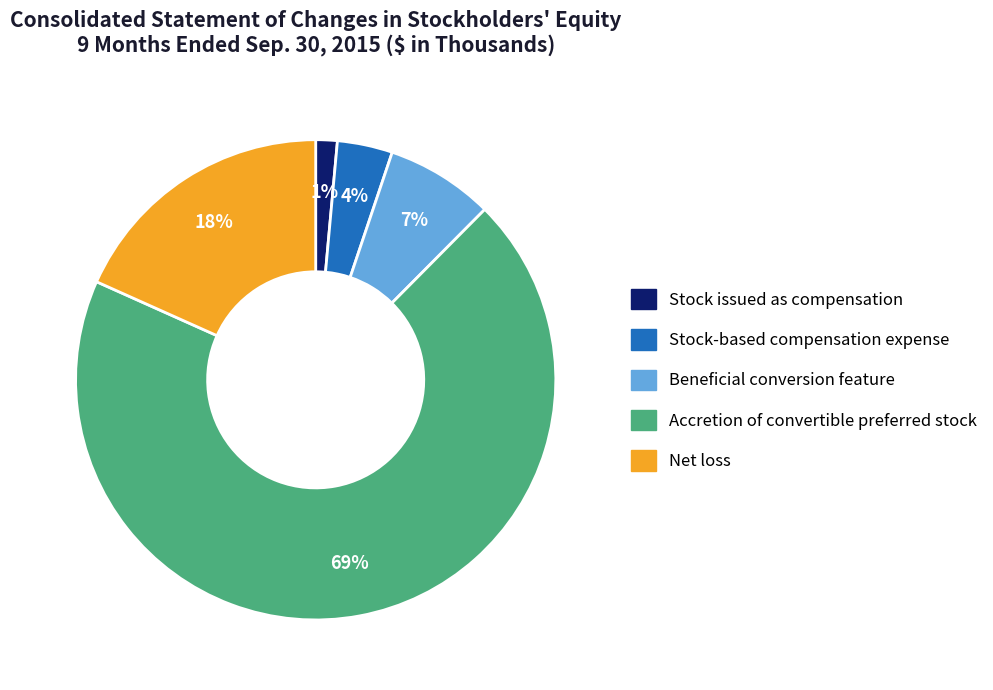

Which has a higher value, Accretion of convertible preferred stock or Stock issued as compensation?

Accretion of convertible preferred stock